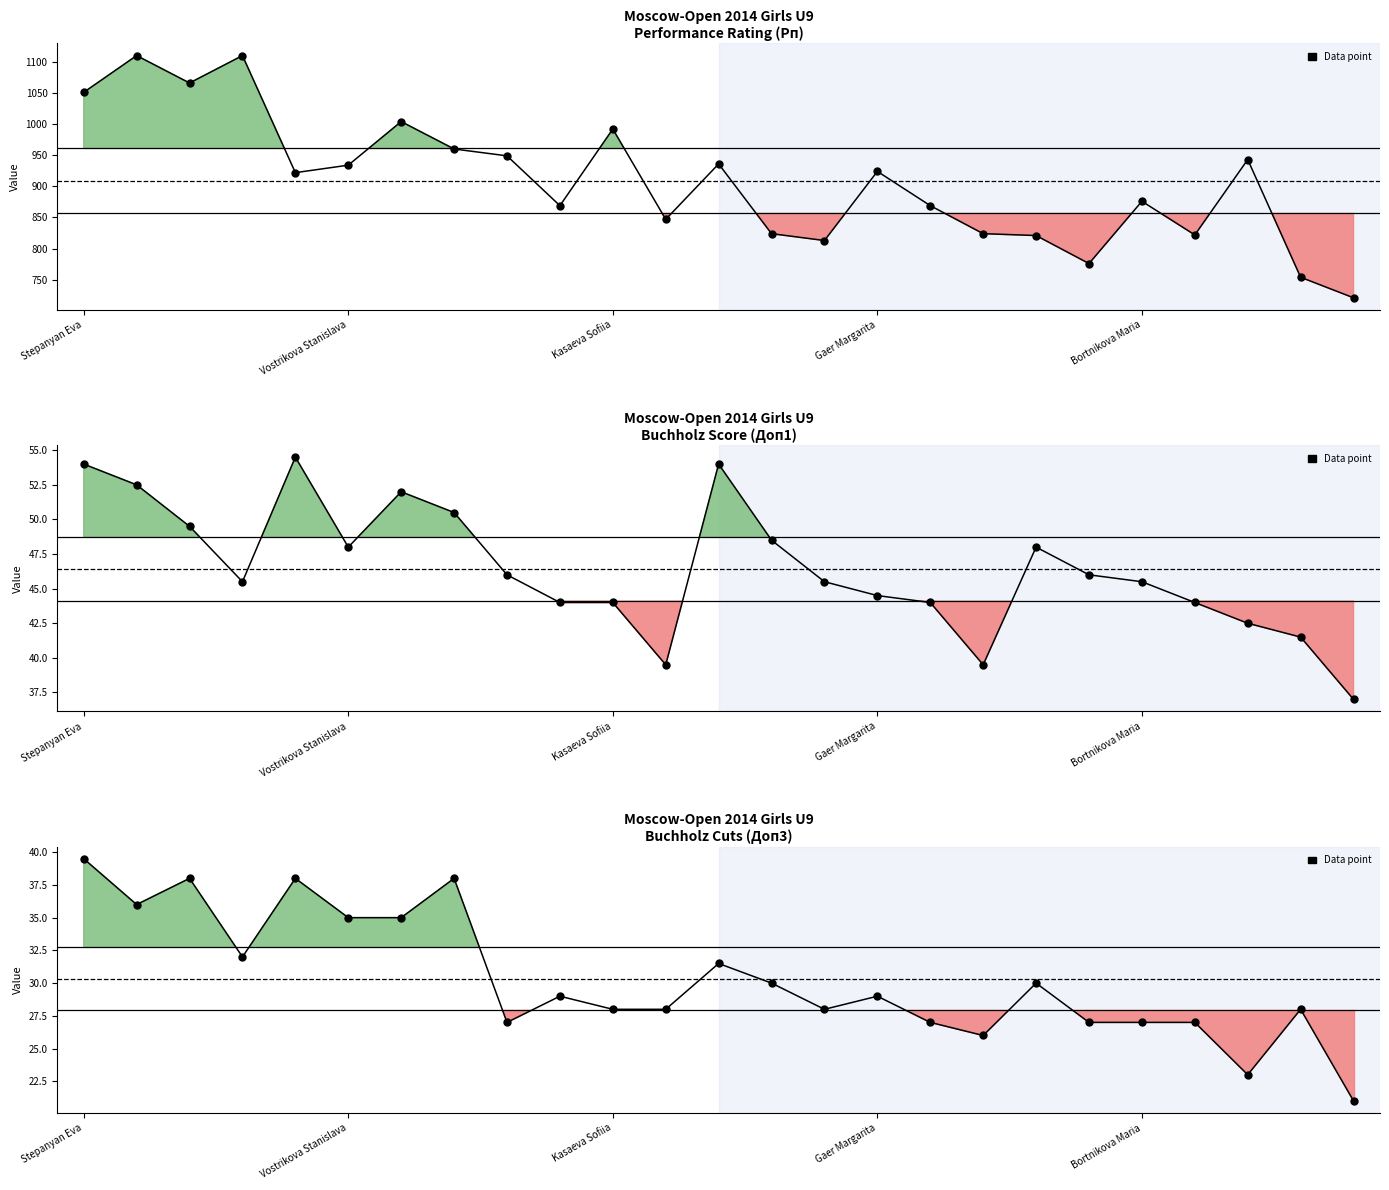

True or false: Доп3 and Рп cross at least once.

False